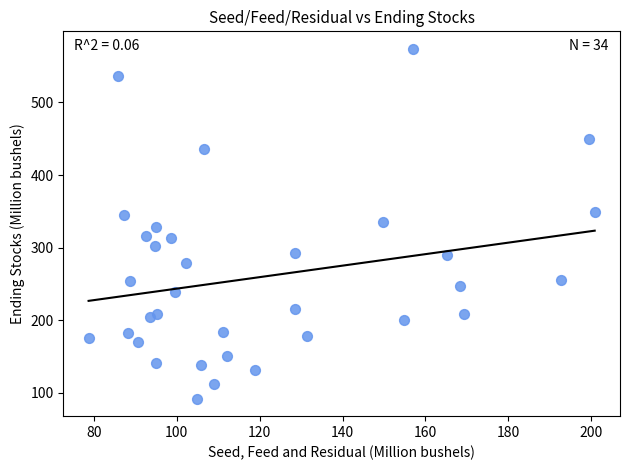

What is the range of Y values (max minus min)?

481.8